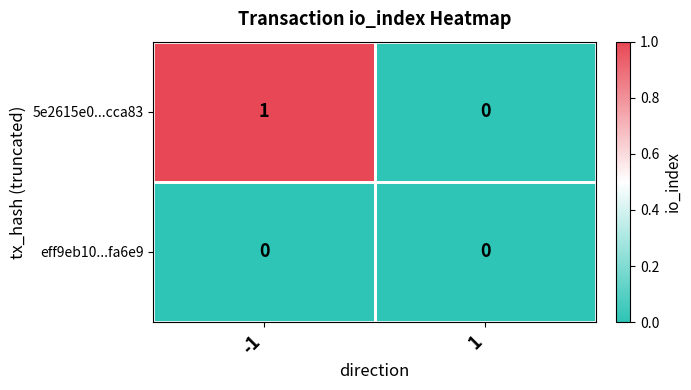

Count the number of data series in this chart.

2